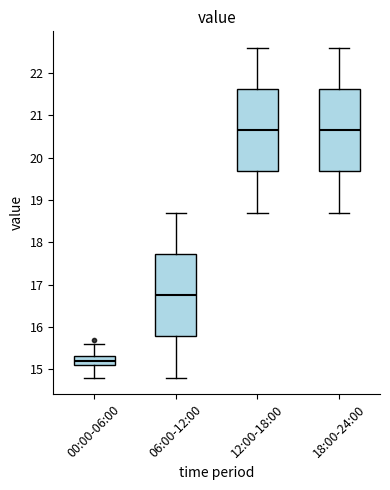

Where does the upper whisker of the box for 18:00-24:00 end on the y-axis? The values are not printed on the chart, so give them approximately, as read against the axis.

22.6